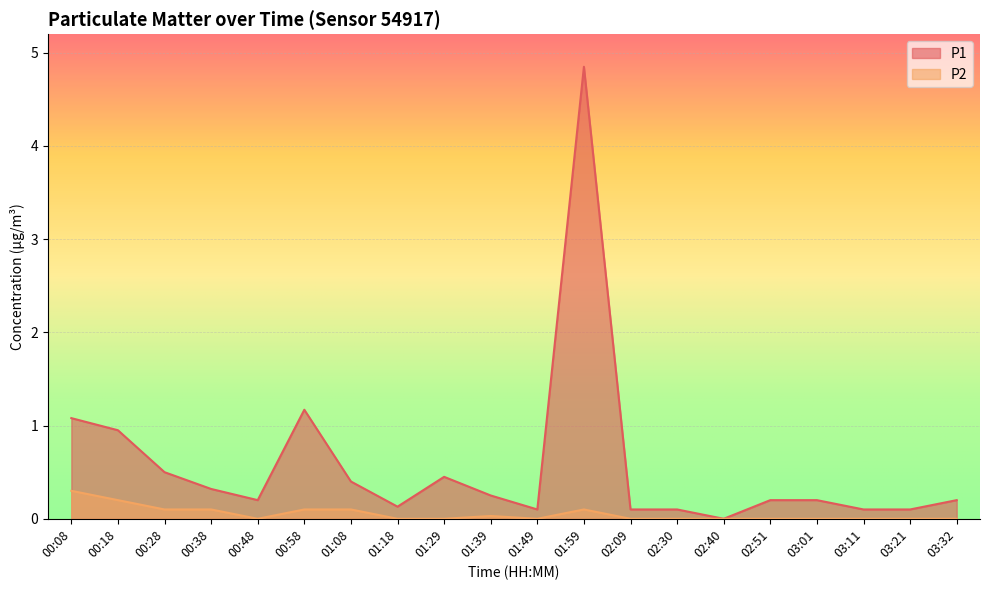

Reading left to right, transcribe all the data shown in this chart.

P1: 00:08=1.1	00:18=0.9	00:28=0.5	00:38=0.3	00:48=0.2	00:58=1.2	01:08=0.4	01:18=0.1	01:29=0.5	01:39=0.2	01:49=0.1	01:59=4.8	02:09=0.1	02:30=0.1	02:40=0.0	02:51=0.2	03:01=0.2	03:11=0.1	03:21=0.1	03:32=0.2
P2: 00:08=0.3	00:18=0.2	00:28=0.1	00:38=0.1	00:48=0.0	00:58=0.1	01:08=0.1	01:18=0.0	01:29=0.0	01:39=0.0	01:49=0.0	01:59=0.1	02:09=0.0	02:30=0.0	02:40=0.0	02:51=0.0	03:01=0.0	03:11=0.0	03:21=0.0	03:32=0.0